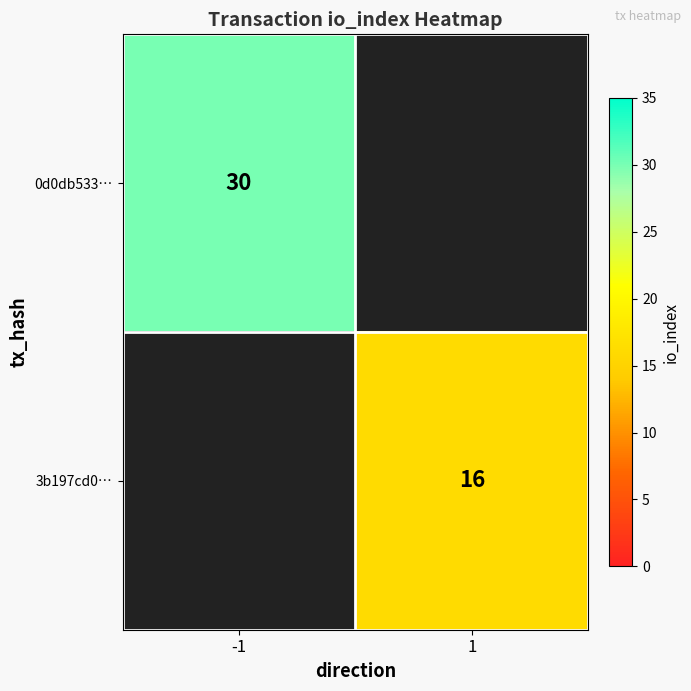

The value of 0d0db533… at -1 is 48. True or false?

False